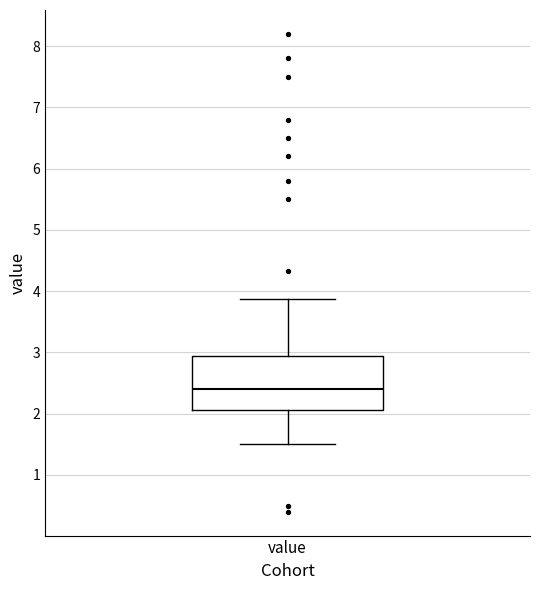

Transcribe this box plot: give where the median line is, the range the box spans, and where the two whiskers end, as read against the y-axis. The values are not printed on the chart, so give them approximately, as read against the axis.

median 2.4, box 2.1 to 2.9, whiskers 1.5 to 3.9